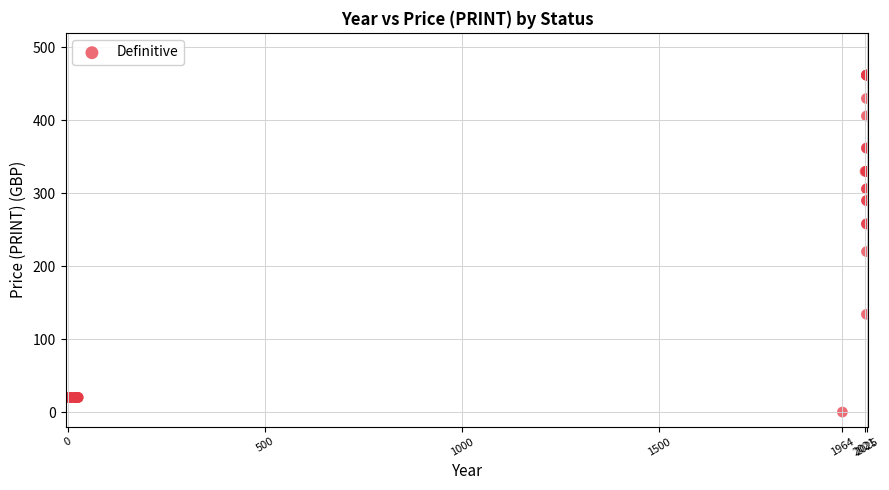

What Y value in the scatter plot is closest to 231?

220